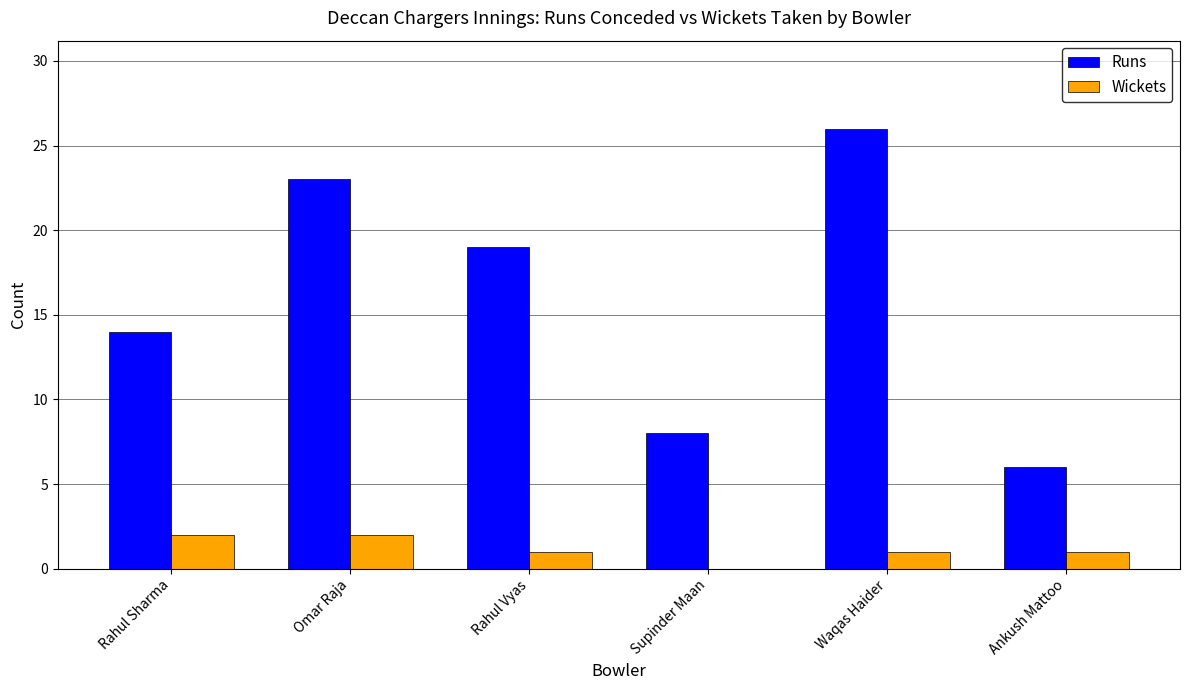

What is the greatest value displayed?

26